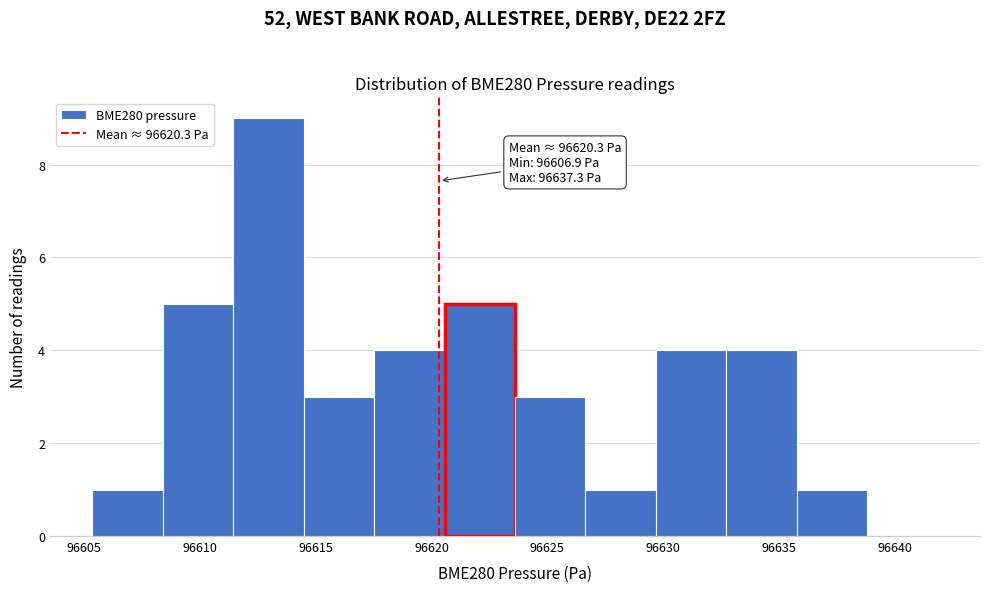

Over which range of the x-axis is the bar tallest?

96611.5 to 96614.5